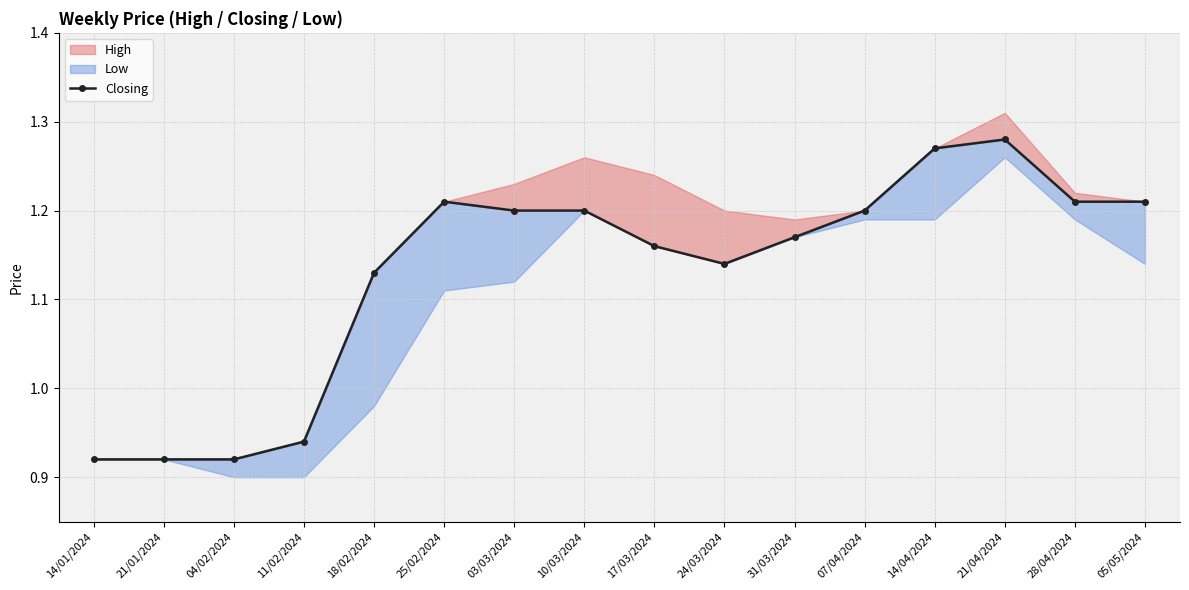

What is the smallest value displayed?

0.9